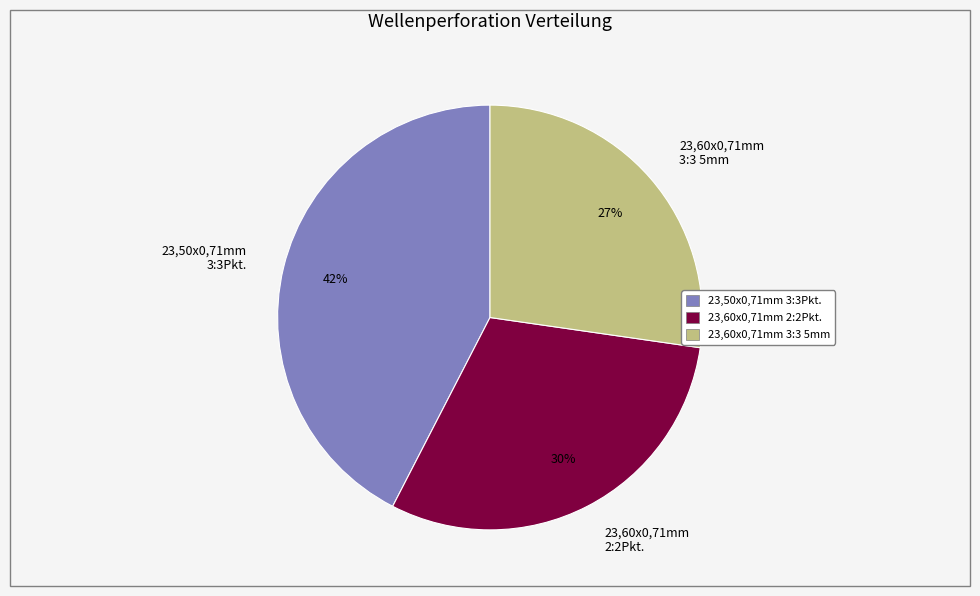

Rank the categories by value from lowest to highest.

23,60x0,71mm 3:3 5mm, 23,60x0,71mm 2:2Pkt., 23,50x0,71mm 3:3Pkt.